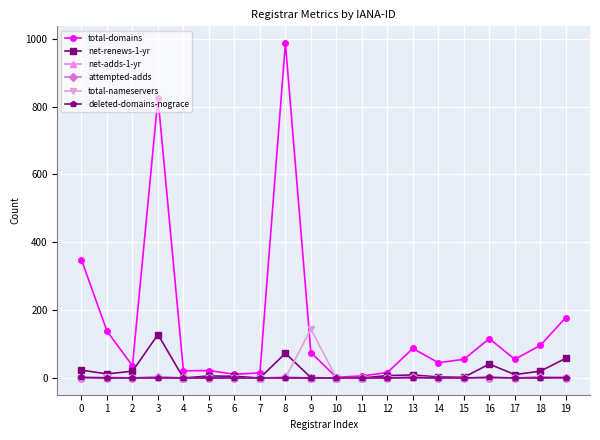

What is the maximum value shown in the chart?

987